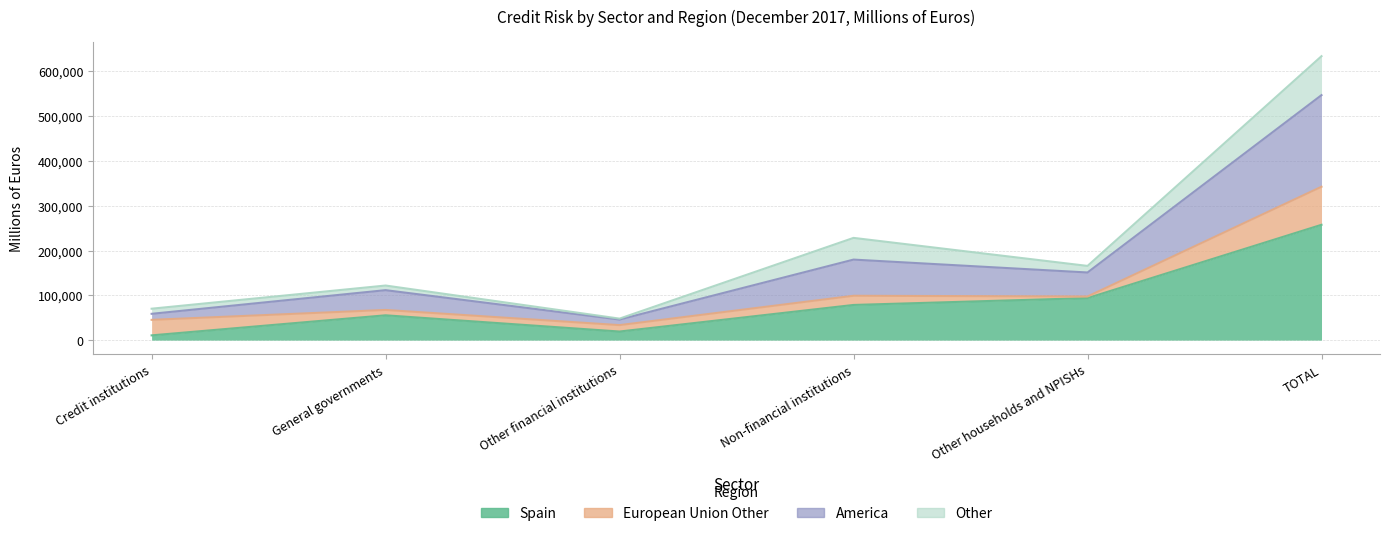

Where does the America series first go above 165667?

Non-financial institutions